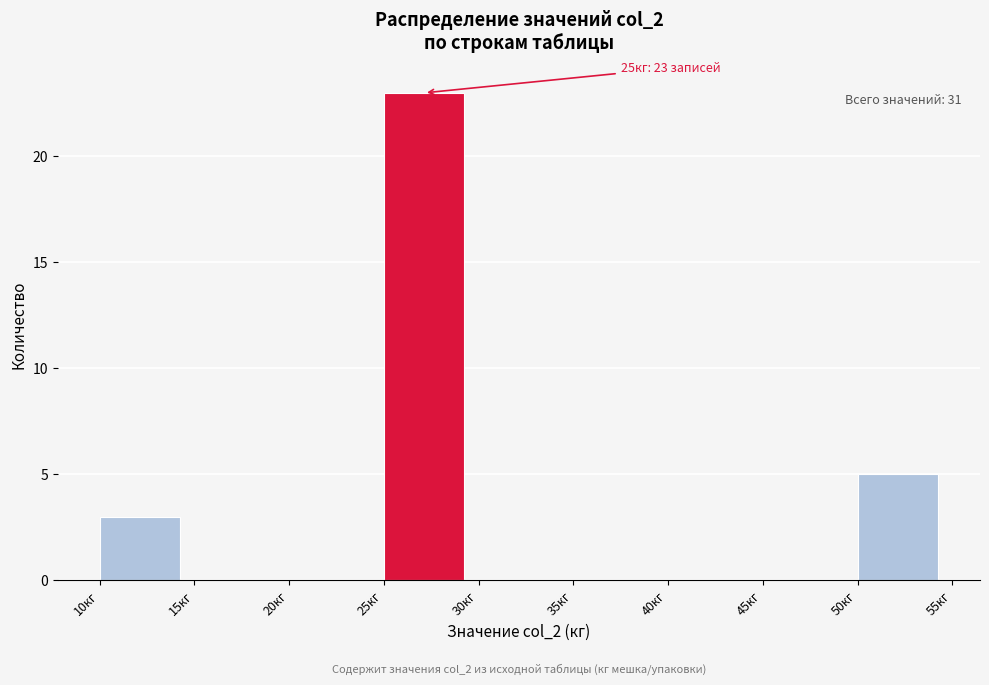

Over which range of the x-axis is the bar tallest?

25 to 30